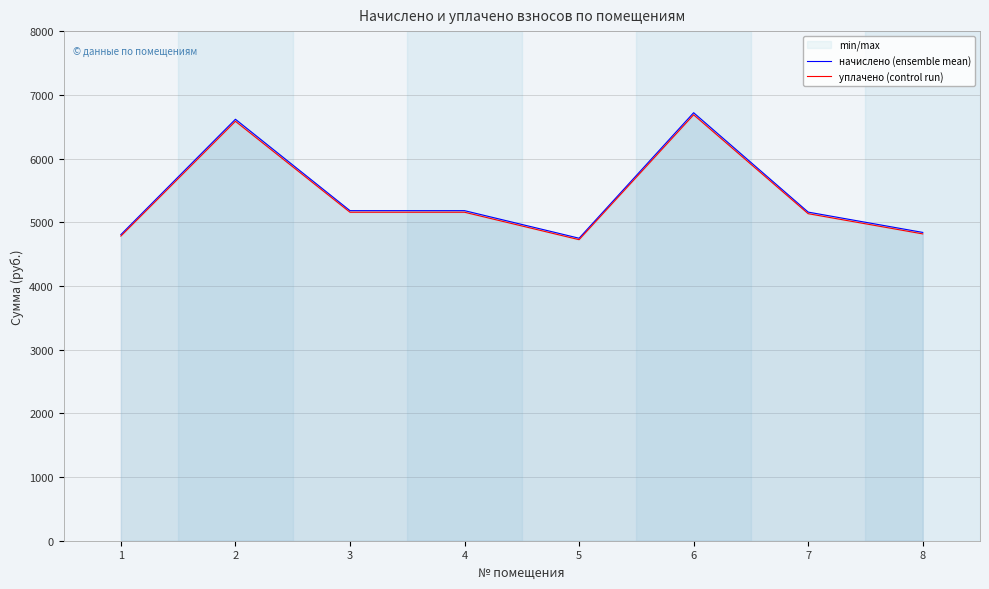

What is the difference between the maximum and second lowest values in the уплачено (control run) series?

1903.9